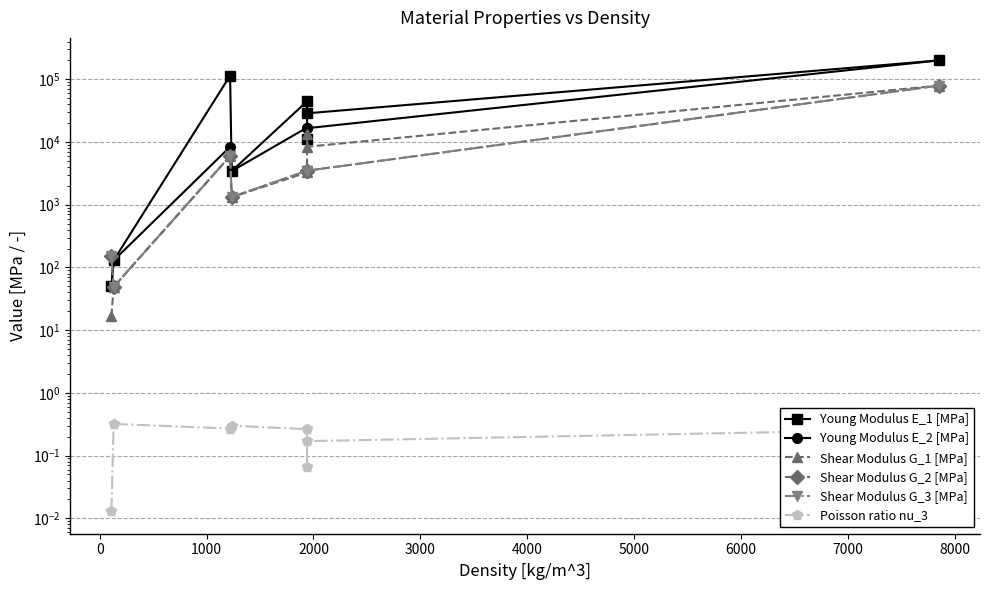

List the series in order of their peak value, lowest first.

Poisson ratio nu_3, Shear Modulus G_1 [MPa], Shear Modulus G_2 [MPa], Shear Modulus G_3 [MPa], Young Modulus E_1 [MPa], Young Modulus E_2 [MPa]